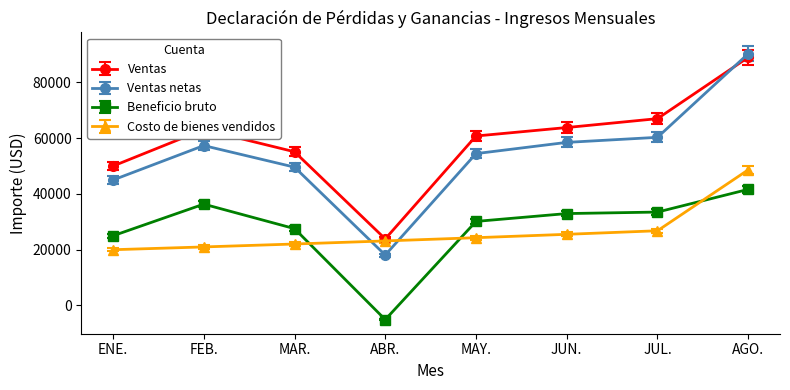

In Ventas, how many points are lower than both neighbors (excluding endpoints)?

1